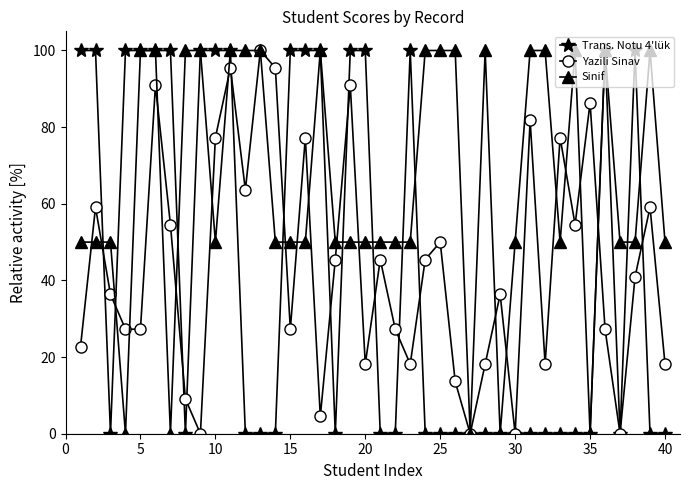

What is the greatest value displayed?

100.0